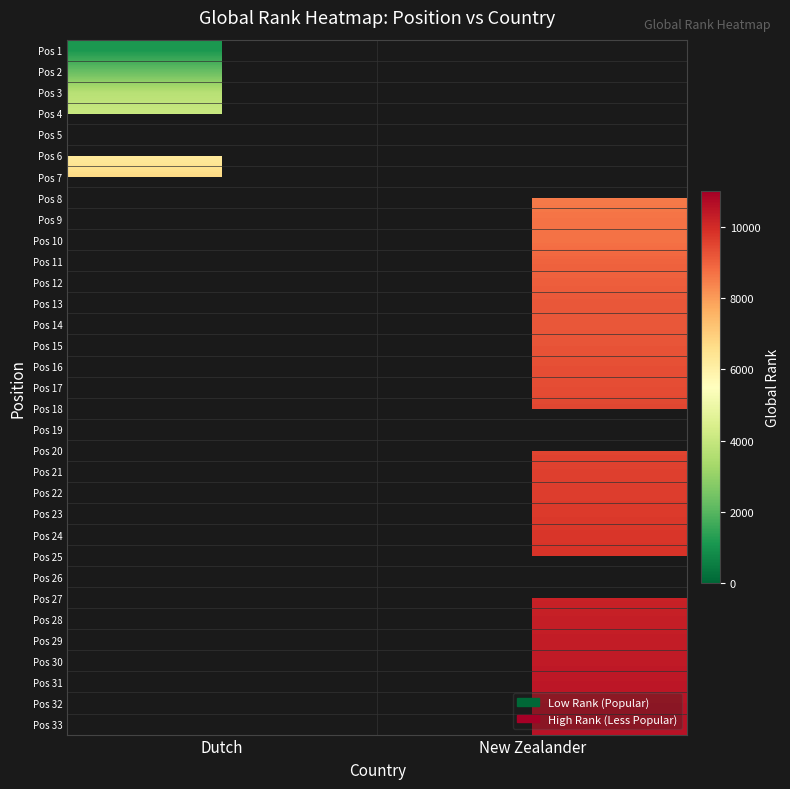

How many data points does each series have?

2